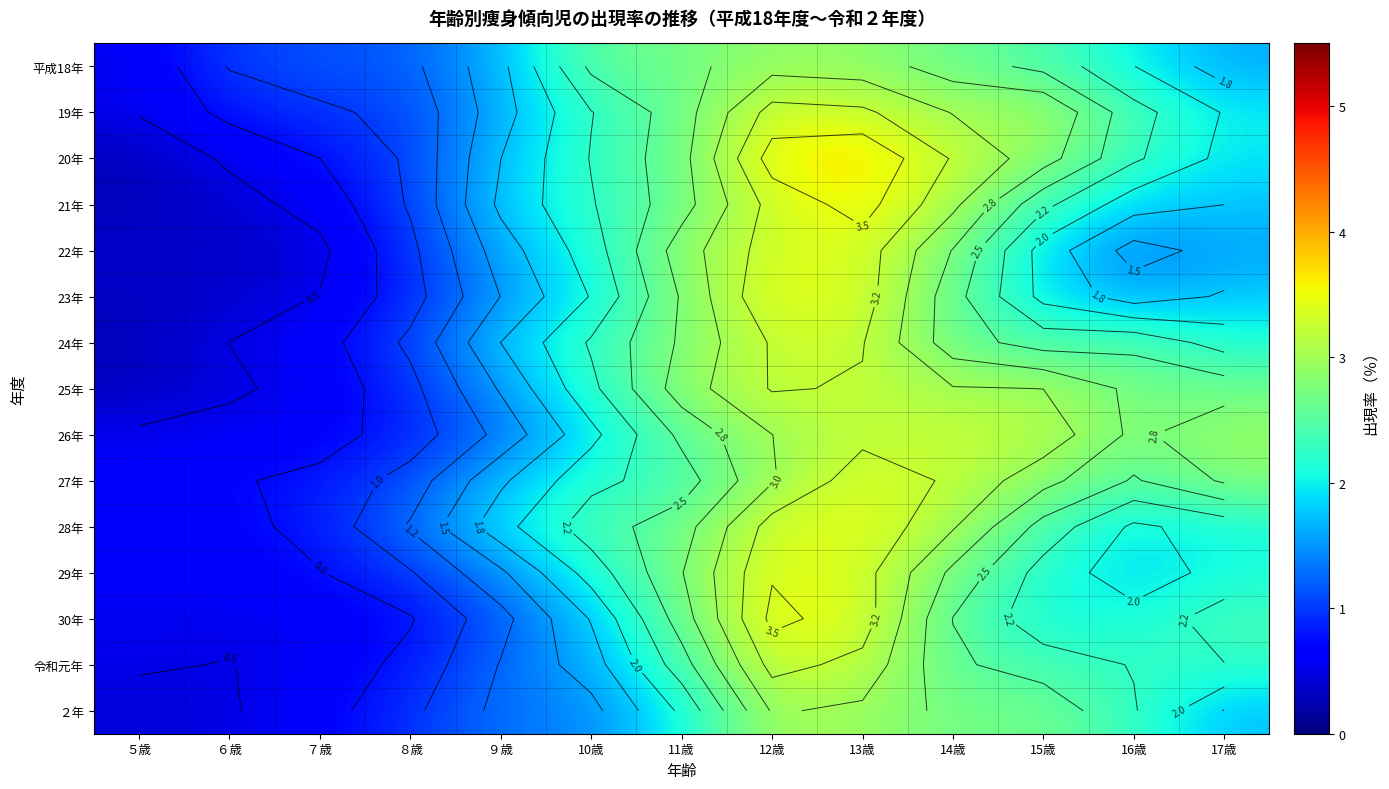

What is the difference between the second highest and minimum values in the 27年 series?

2.6